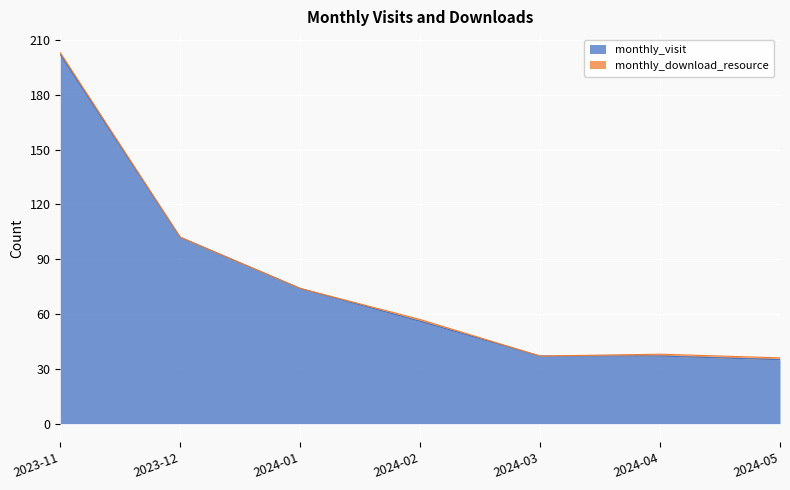

The value at 2024-04 is 37. True or false?

True